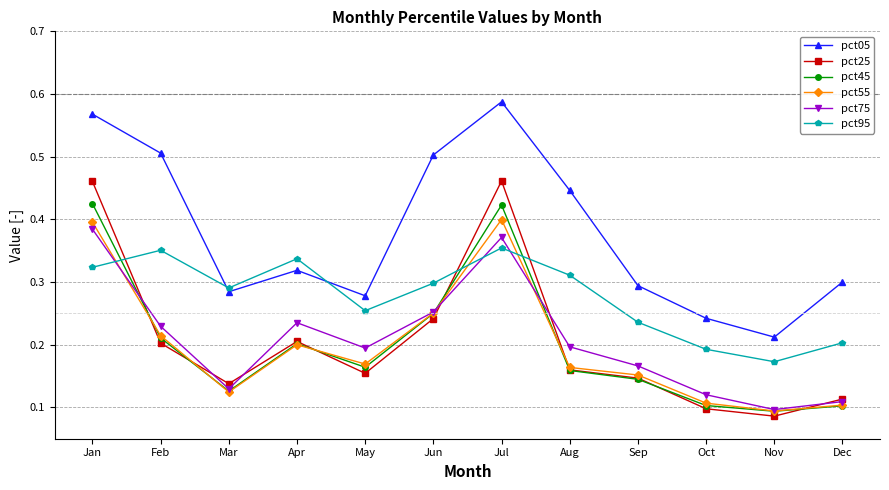

What is the total value across all series at Jan?

2.6